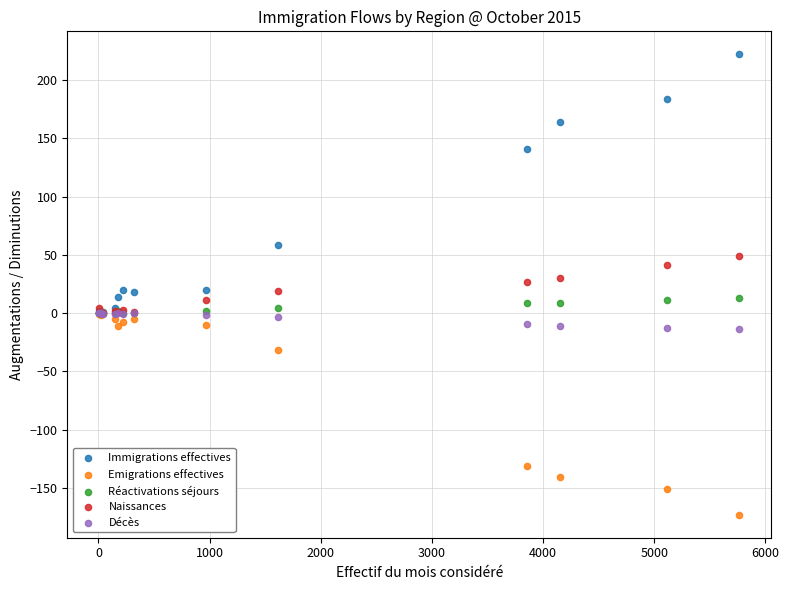

Which series contains the lowest Y value?

Emigrations effectives